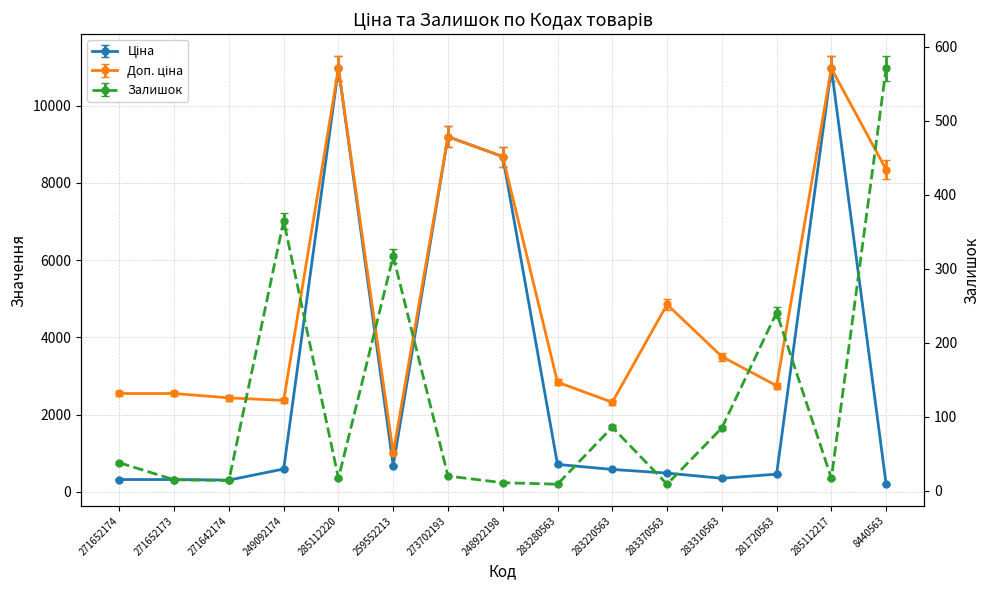

The Доп. ціна series shows 2249.6 at 283220563. True or false?

True